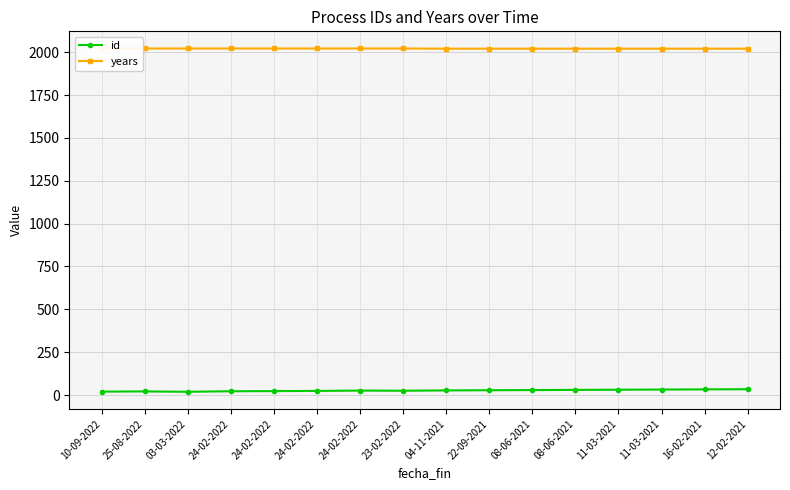

Rank the categories by id value from highest to lowest.

12-02-2021, 16-02-2021, 11-03-2021, 11-03-2021, 08-06-2021, 08-06-2021, 22-09-2021, 04-11-2021, 24-02-2022, 23-02-2022, 24-02-2022, 24-02-2022, 24-02-2022, 25-08-2022, 10-09-2022, 03-03-2022